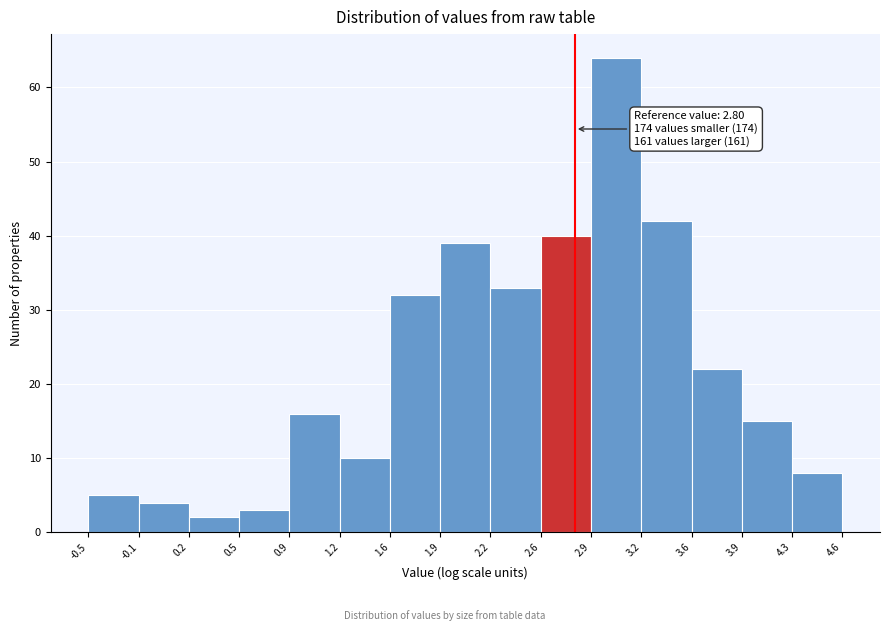

Which range on the x-axis has the tallest bar?

2.9 to 3.2